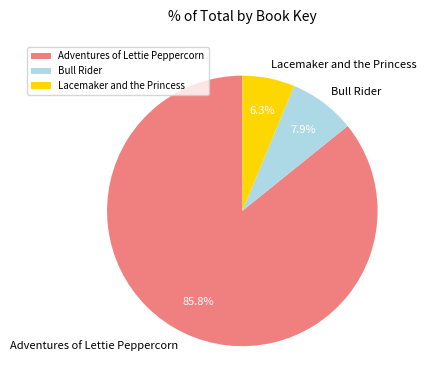

True or false: Lacemaker and the Princess accounts for 1% of the total.

False